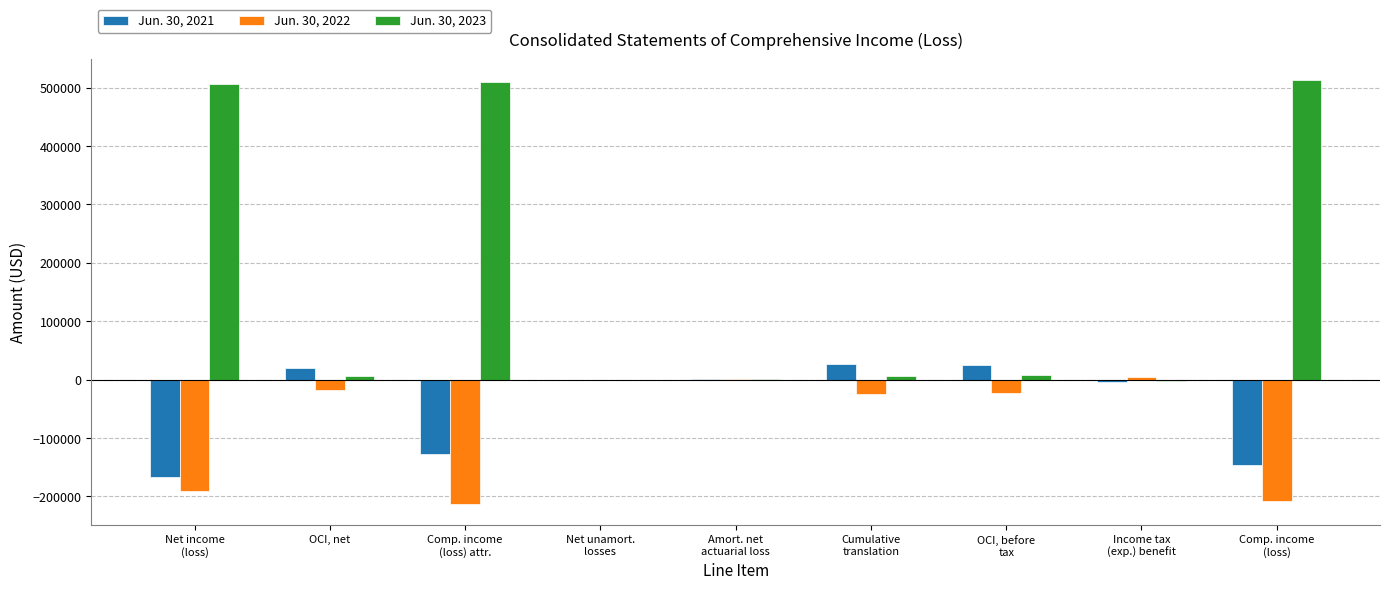

Which series has the largest total across all categories?

Jun. 30, 2023